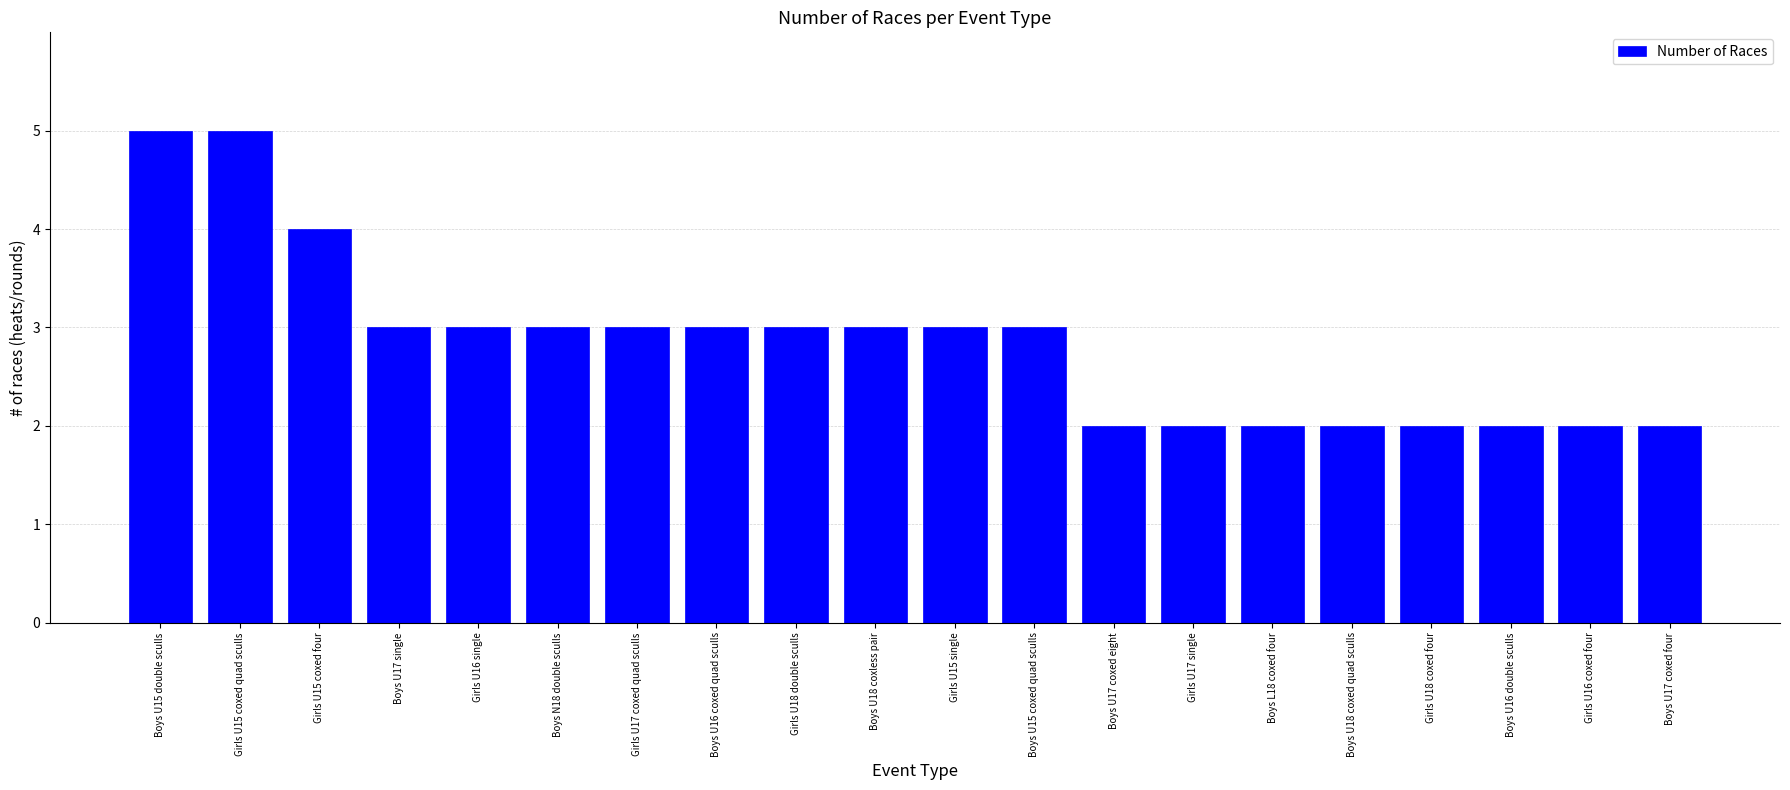

Which has a higher value, Boys U18 coxed quad sculls or Boys U16 coxed quad sculls?

Boys U16 coxed quad sculls